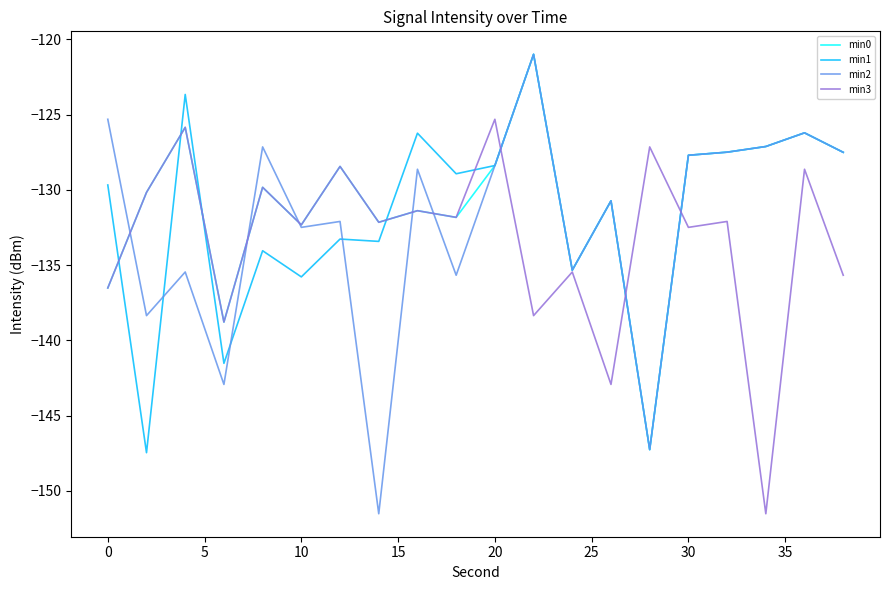

What are all the series names shown in the legend?

min0, min1, min2, min3